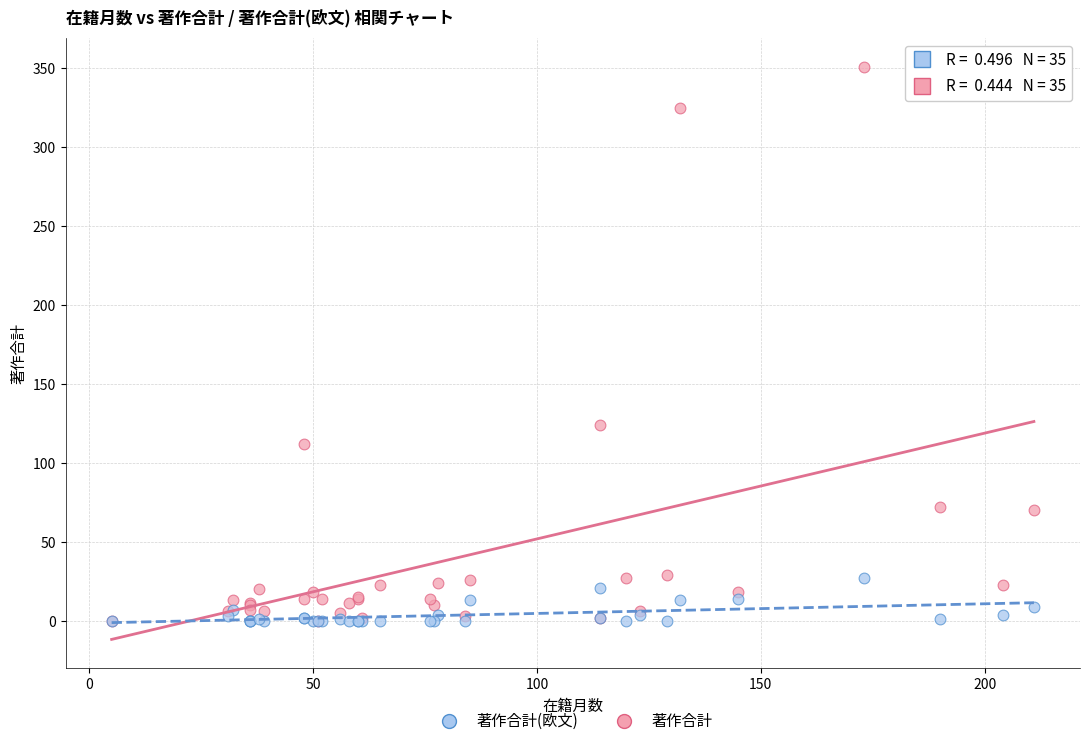

Which series reaches the maximum Y coordinate?

著作合計